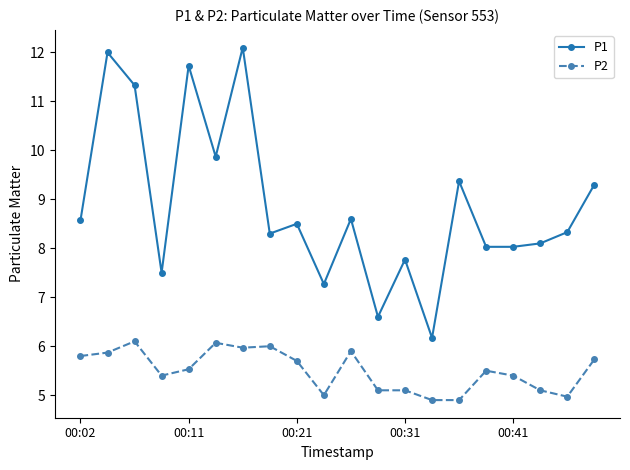

Reading left to right, what are all the values shown in this chart?

P1: 8.6	12.0	11.3	7.5	11.7	9.9	12.1	8.3	8.5	7.3	8.6	6.6	7.8	6.2	9.4	8.0	8.0	8.1	8.3	9.3
P2: 5.8	5.9	6.1	5.4	5.5	6.1	6.0	6.0	5.7	5.0	5.9	5.1	5.1	4.9	4.9	5.5	5.4	5.1	5.0	5.7